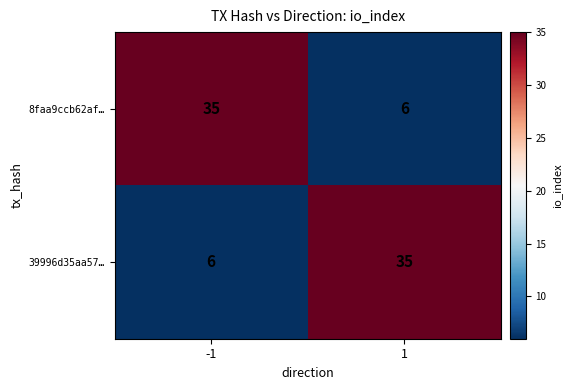

At how many categories does at least one series exceed 32?

2